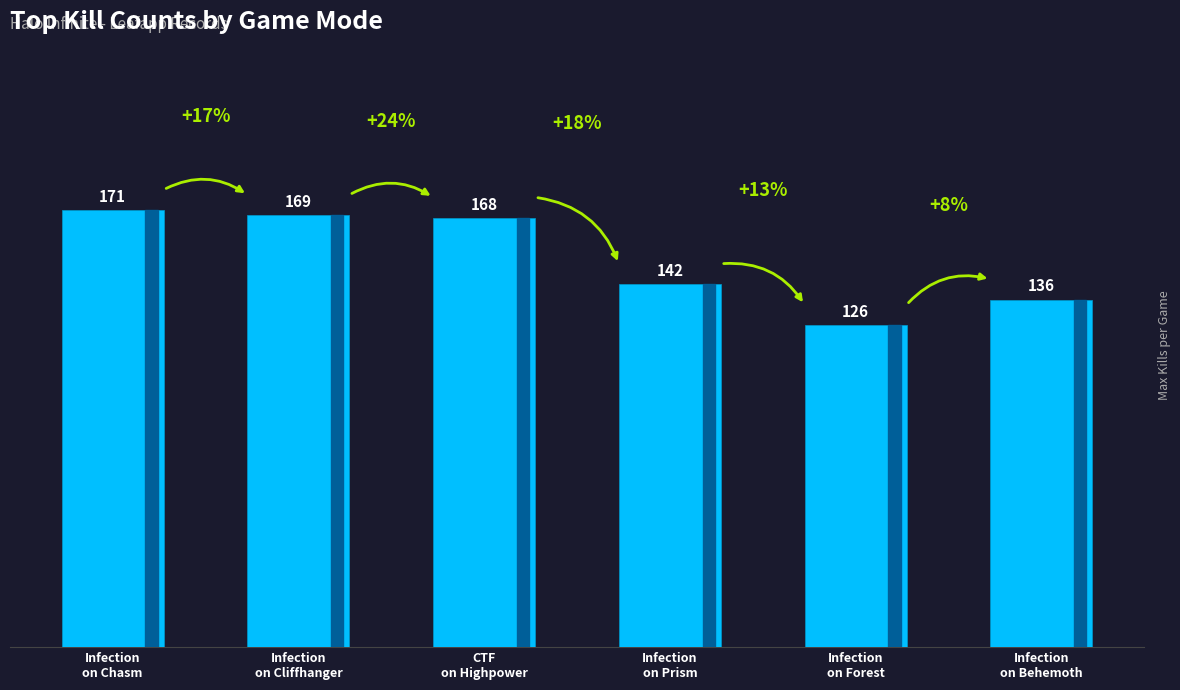

What is the smallest value displayed?

126